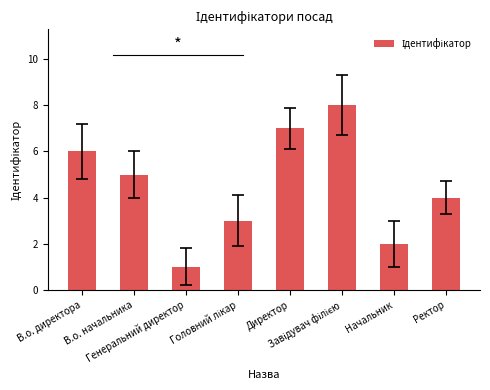

Which category has the lowest value across all series?

Генеральний директор